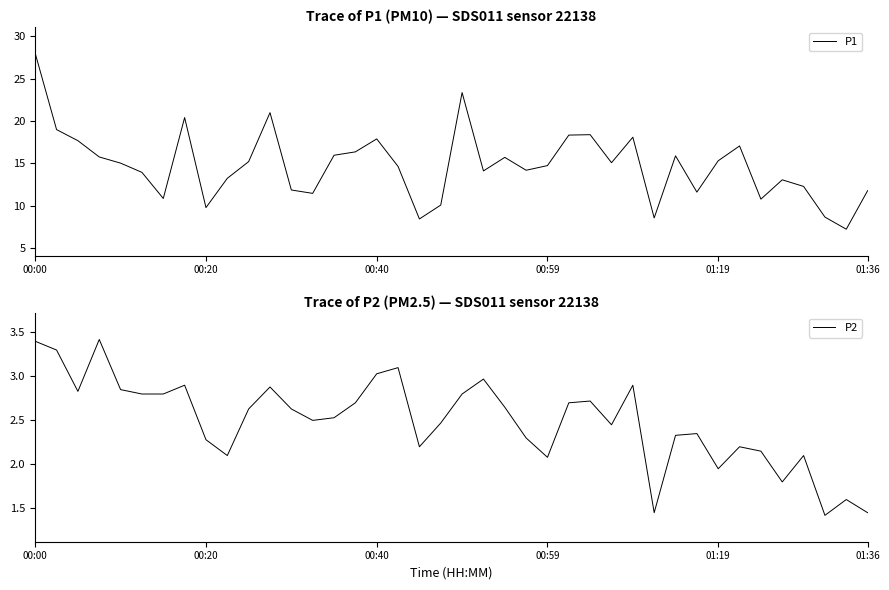

Reading left to right, list all the values displayed in this chart.

P1: 28.0	19.0	17.7	15.8	15.0	13.9	10.8	20.4	9.8	13.2	15.2	21.0	11.8	11.4	15.9	16.4	17.9	14.6	8.4	10.1	23.4	14.1	15.7	14.2	14.7	18.3	18.4	15.1	18.1	8.6	15.9	11.6	15.3	17.1	10.8	13.1	12.3	8.7	7.2	11.8
P2: 3.4	3.3	2.8	3.4	2.9	2.8	2.8	2.9	2.3	2.1	2.6	2.9	2.6	2.5	2.5	2.7	3.0	3.1	2.2	2.5	2.8	3.0	2.6	2.3	2.1	2.7	2.7	2.5	2.9	1.4	2.3	2.4	1.9	2.2	2.1	1.8	2.1	1.4	1.6	1.4